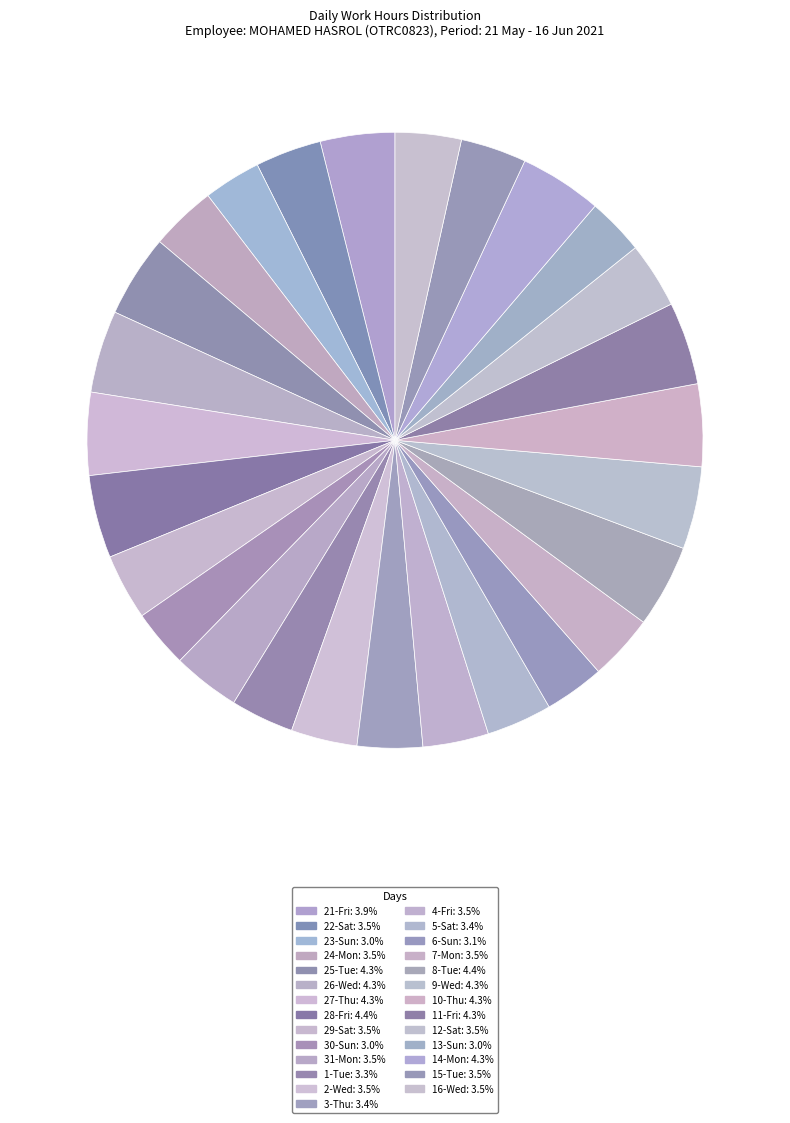

How many segments does this pie chart have?

27